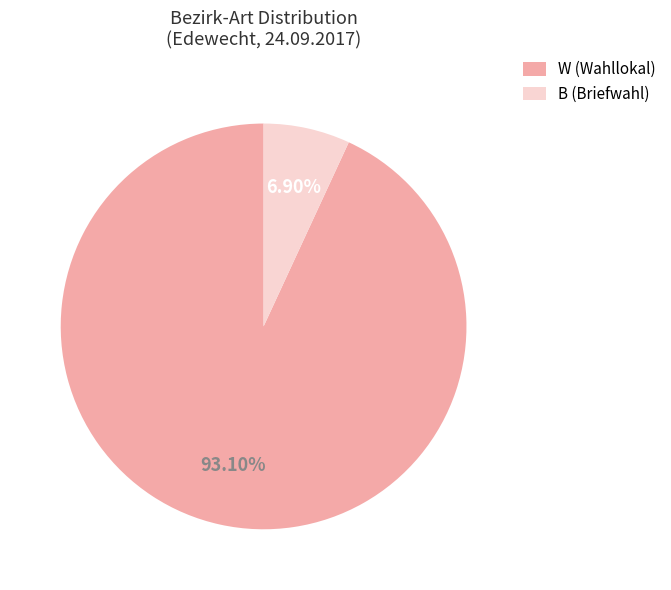

True or false: W accounts for 88% of the total.

False